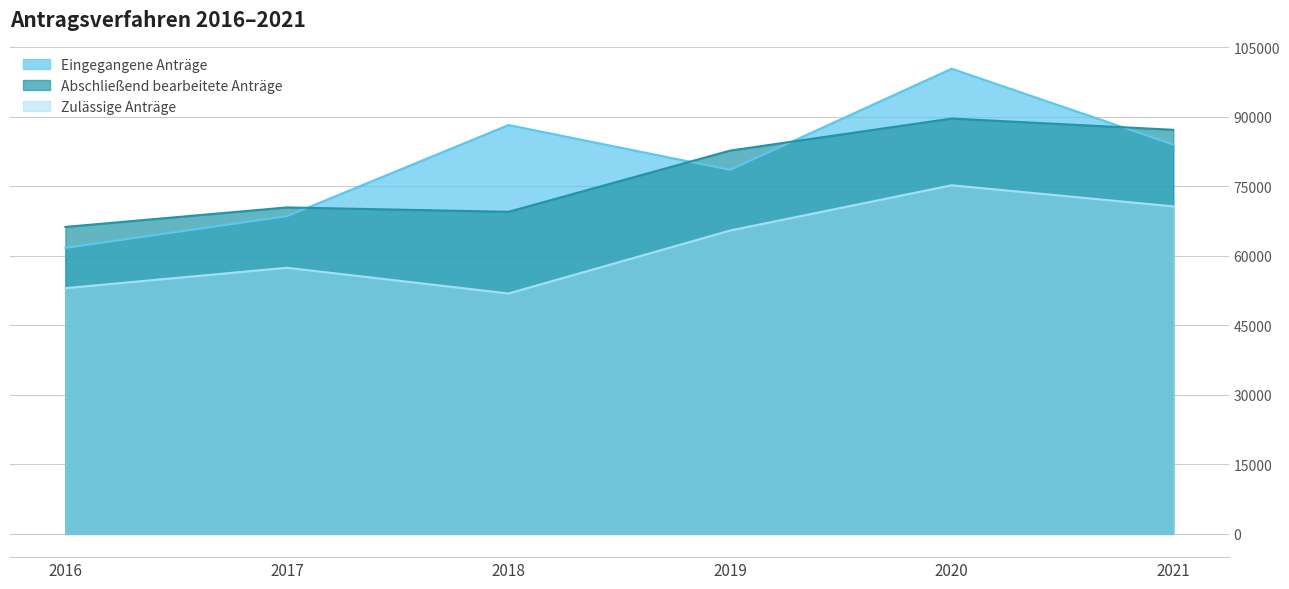

What is the average value of the Eingegangene Anträge series?

80218